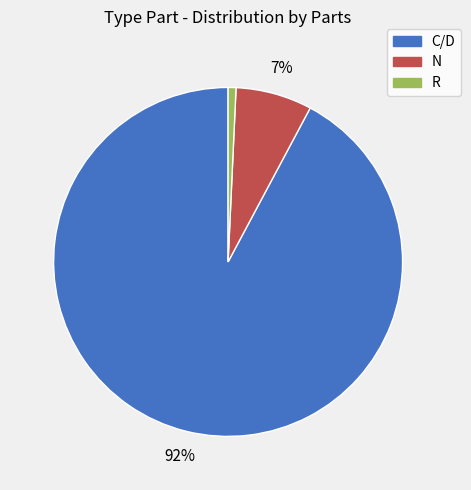

Rank the categories by value from highest to lowest.

C/D, N, R